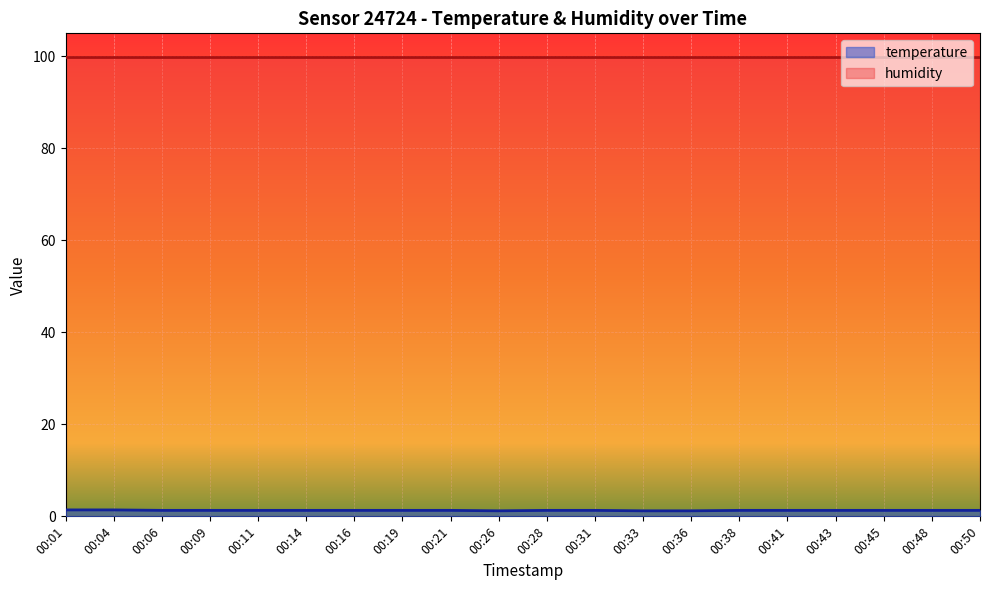

How many values are between 1 and 2?

20